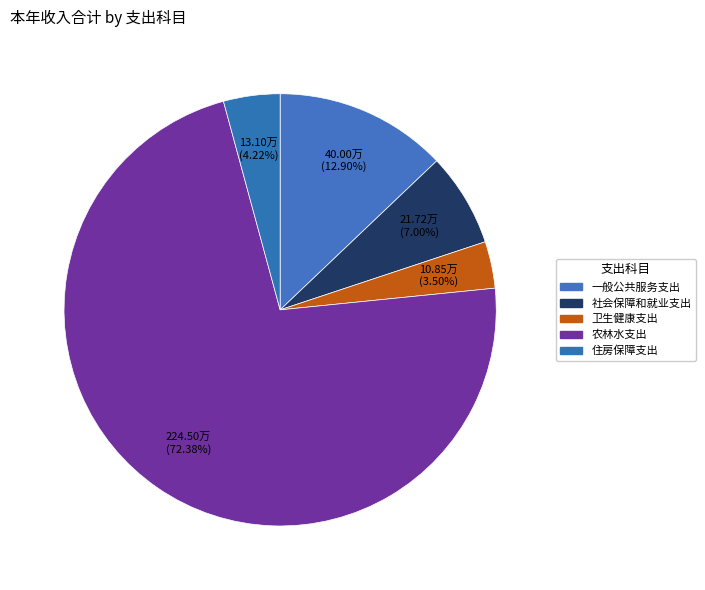

How many slices are in this pie chart?

5